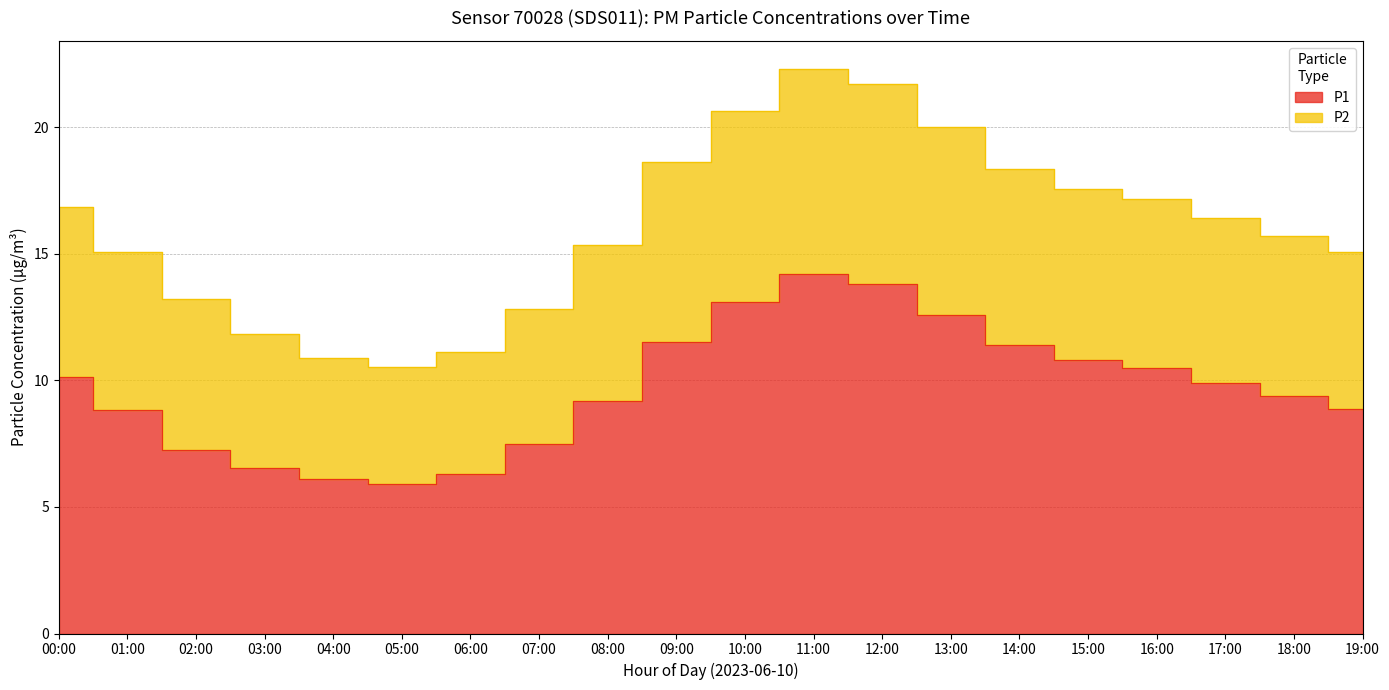

True or false: P2 and P1 cross at least once.

False